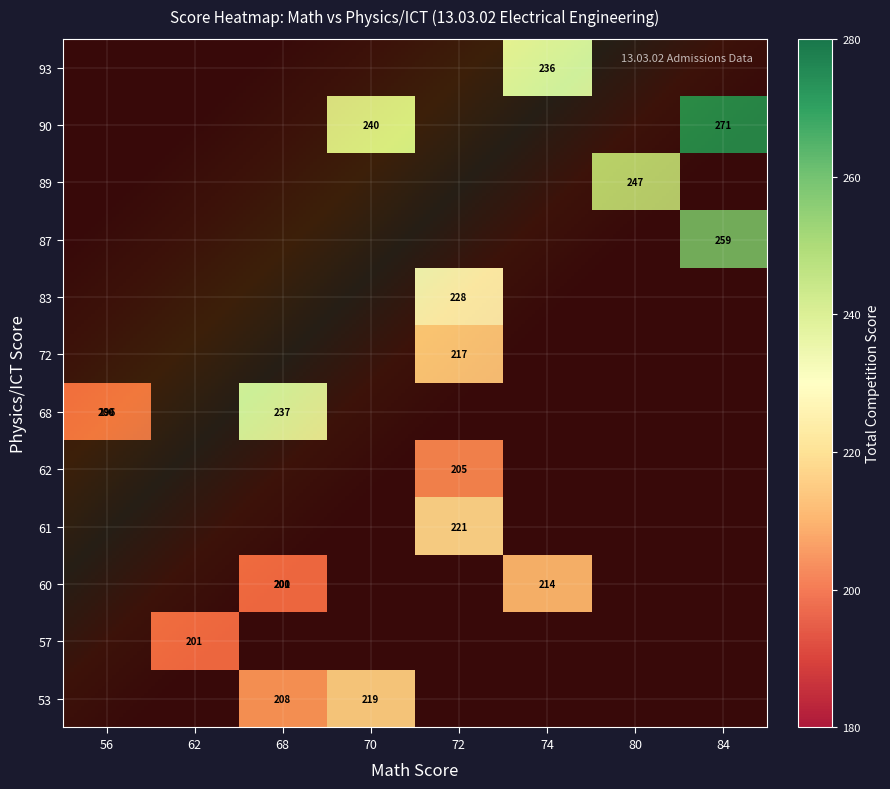

What is the sum of all 1 values?

4000